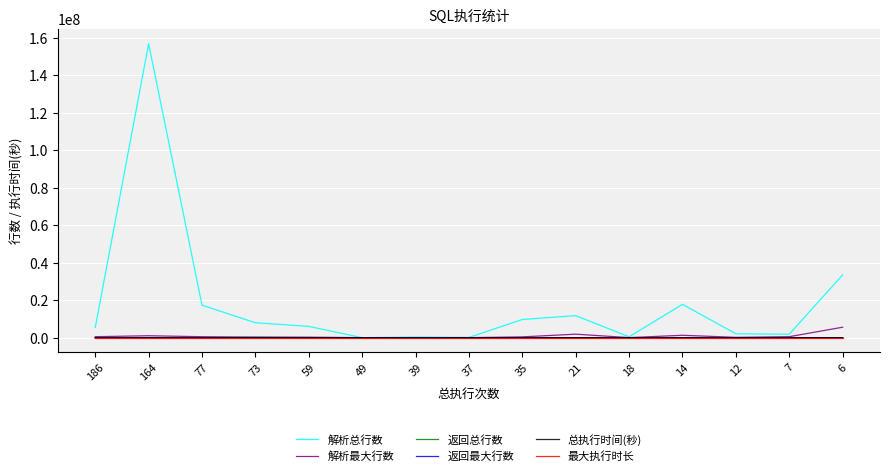

Between 164 and 59, which series saw the biggest shift?

解析总行数